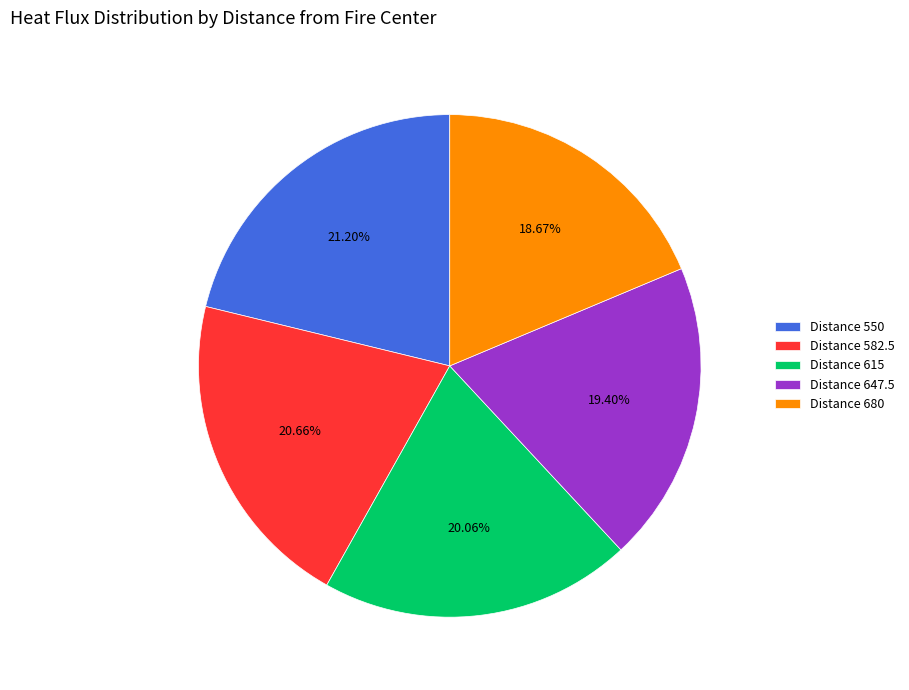

To the nearest percent, what is the average slice percentage?

20%